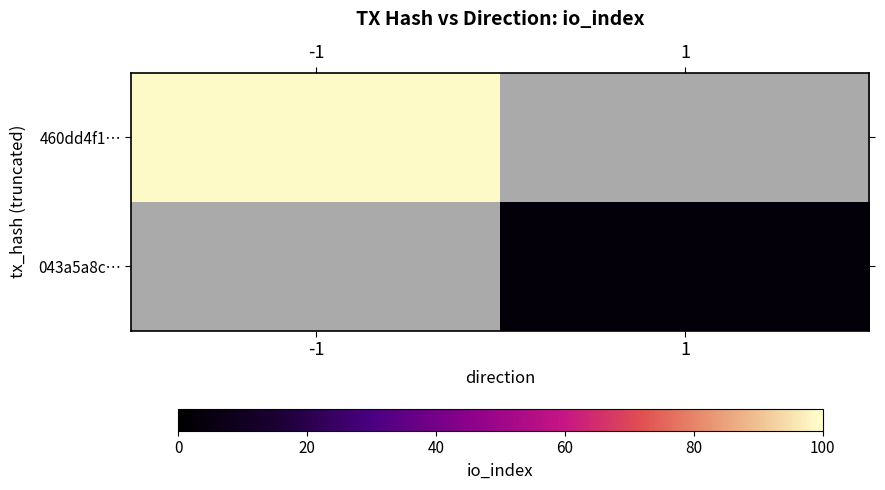

Read the 460dd4f1… value at -1.

99.0